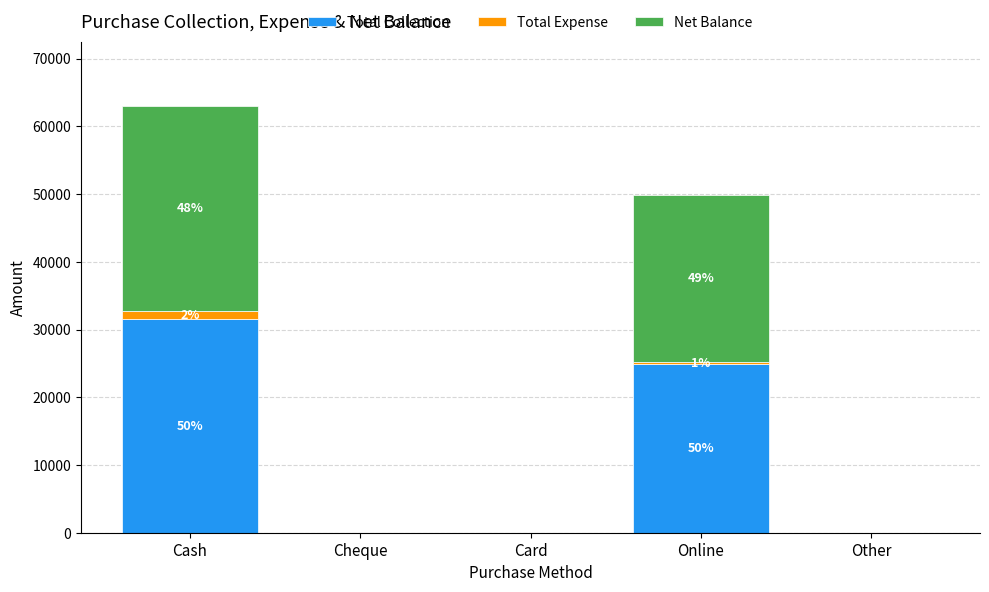

Are the bars horizontal?

No